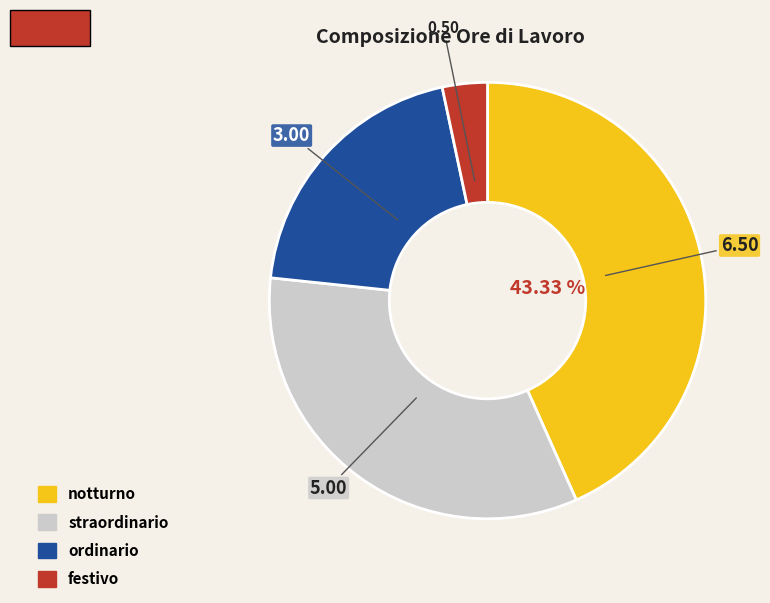

What is the largest slice in the pie chart?

notturno